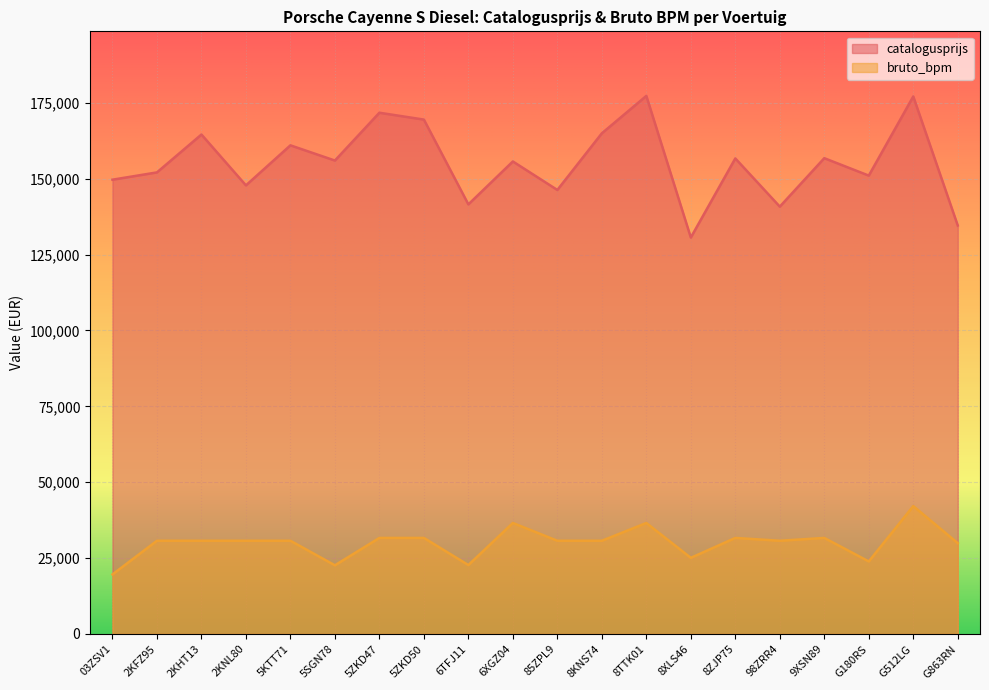

Reading right to left, extract all data points from this chart.

catalogusprijs: G863RN=134601	G512LG=177118	G180RS=151039	9XSN89=156778	98ZRR4=140813	8ZJP75=156697	8XLS46=130636	8TTK01=177302	8KNS74=164979	85ZPL9=146304	6XGZ04=155698	6TFJ11=141555	5ZKD50=169496	5ZKD47=171754	5SGN78=155998	5KTT71=161012	2KNL80=147818	2KHT13=164574	2KFZ95=152095	03ZSV1=149689
bruto_bpm: G863RN=29923	G512LG=42132	G180RS=23895	9XSN89=31644	98ZRR4=30711	8ZJP75=31644	8XLS46=25083	8TTK01=36566	8KNS74=30711	85ZPL9=30711	6XGZ04=36566	6TFJ11=22703	5ZKD50=31644	5ZKD47=31644	5SGN78=22619	5KTT71=30711	2KNL80=30711	2KHT13=30711	2KFZ95=30711	03ZSV1=19614